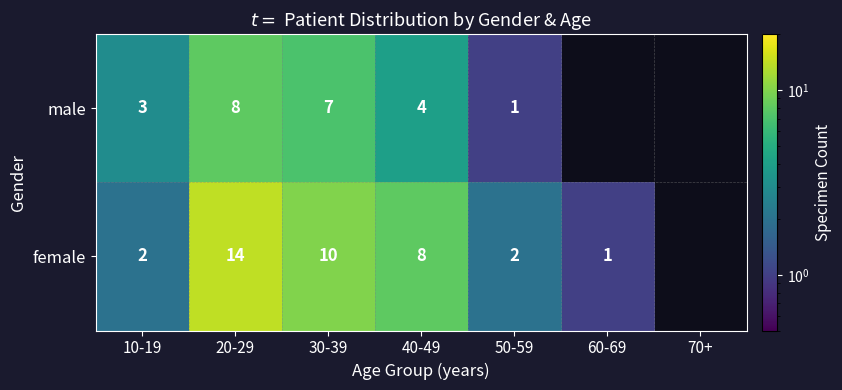

At which category is the sum across all series the highest?

20-29